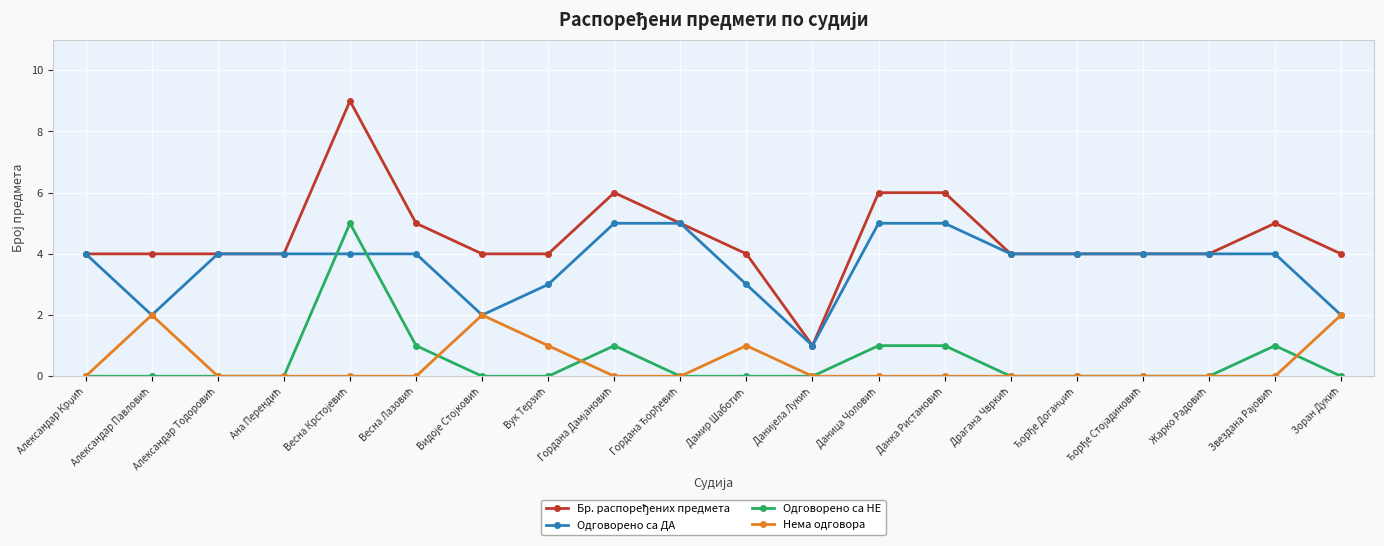

What is the greatest value displayed?

9